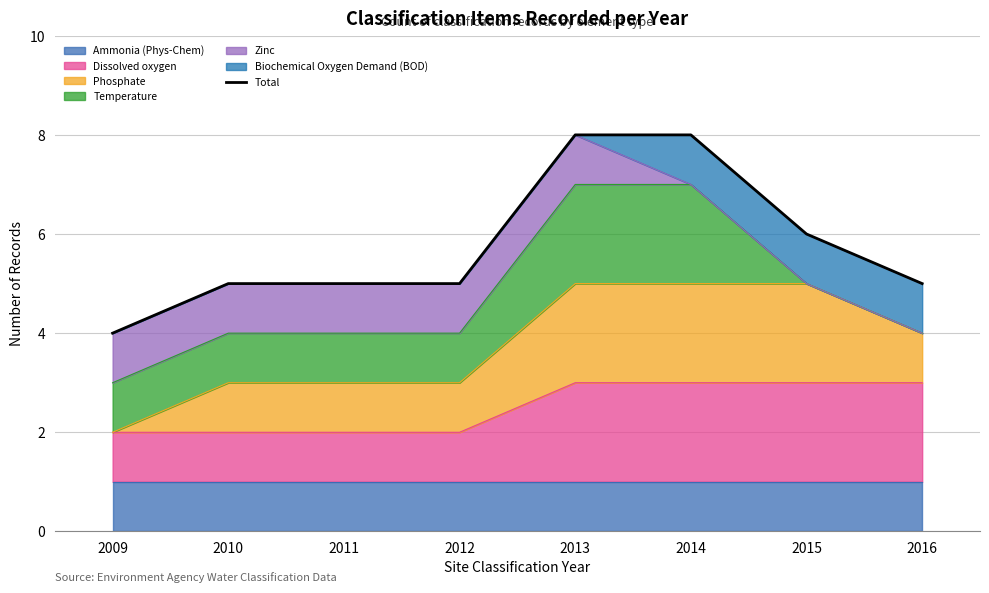

Reading left to right, what are all the values shown in this chart?

4	5	5	5	8	8	6	5